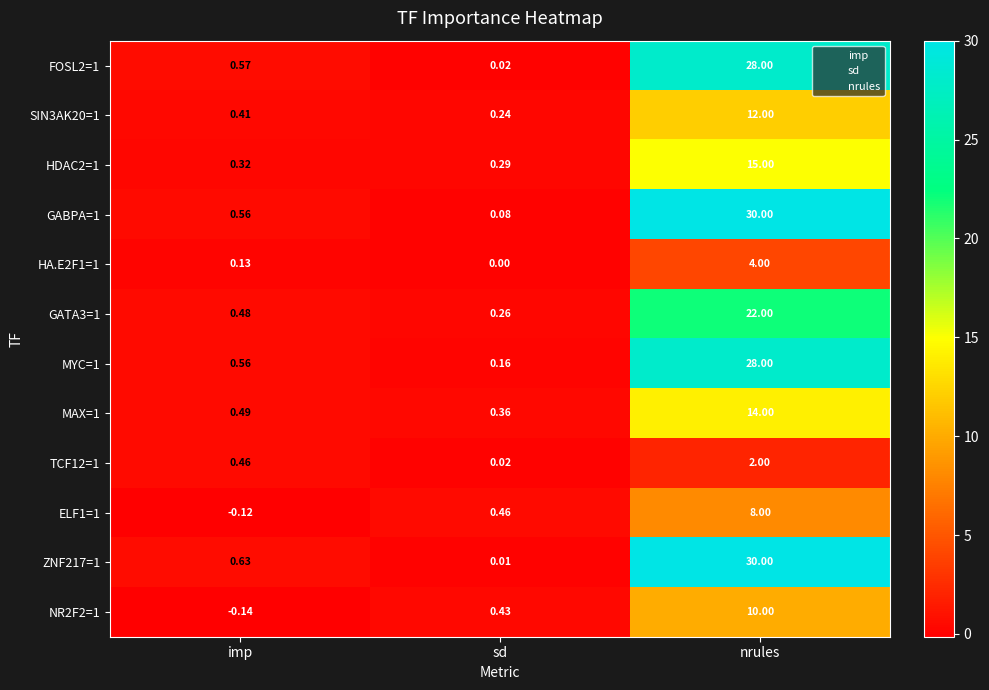

List the labels in order of MAX=1 value, largest first.

nrules, imp, sd